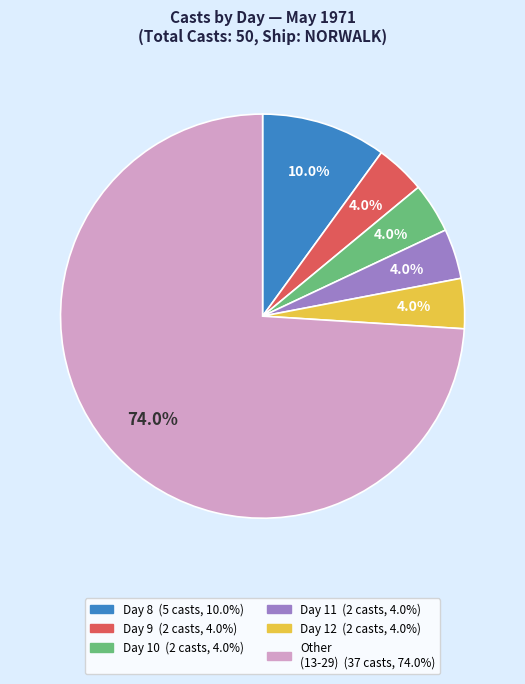

Does any single category account for the majority?

Yes